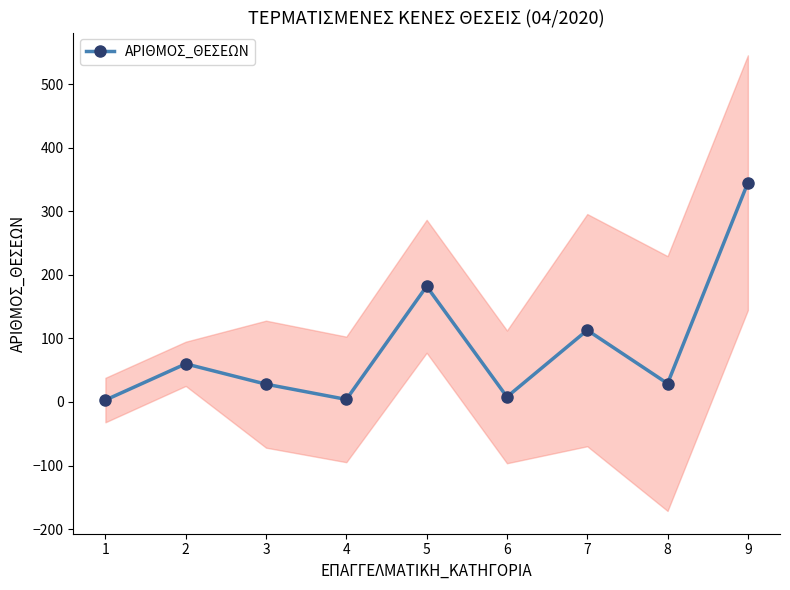

Reading left to right, extract all data points from this chart.

3	60	28	4	182	8	113	29	345